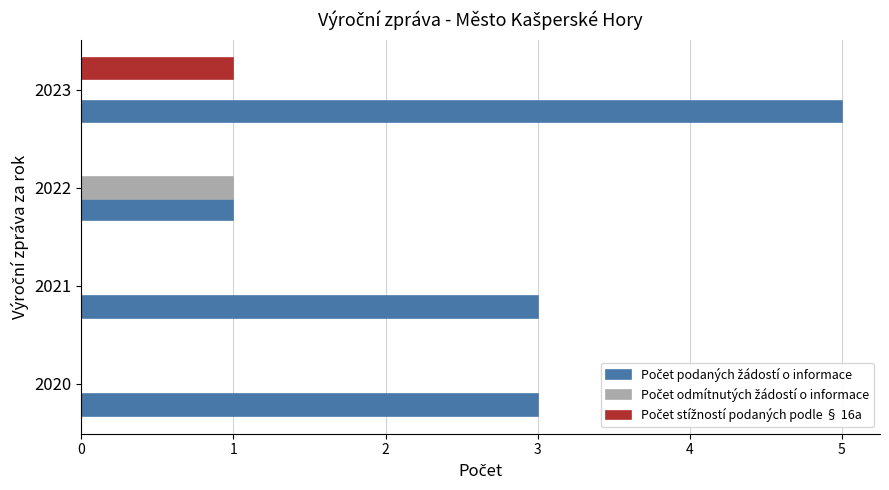

What is the maximum value shown in the chart?

5